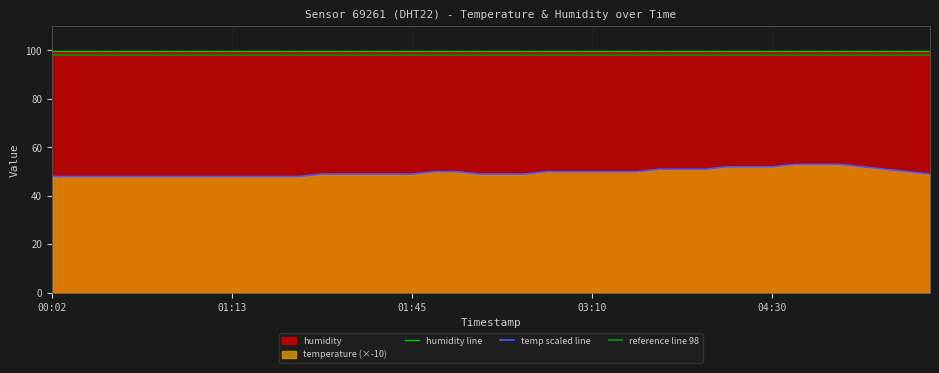

Where is the data nearest to the value 50?

02:00